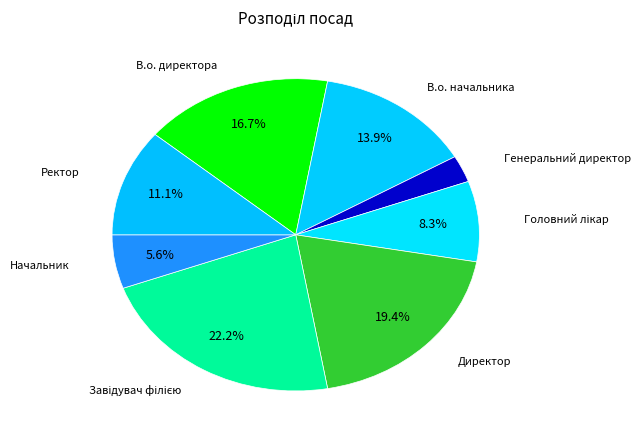

What is the smallest slice in the pie chart?

Генеральний директор